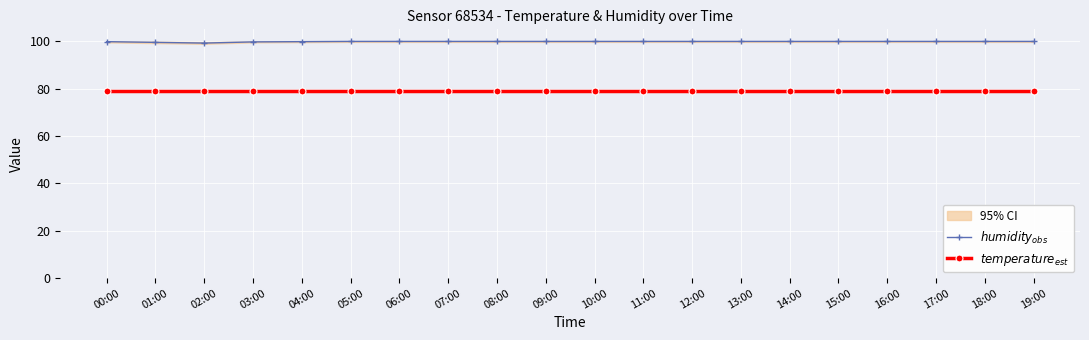

True or false: $temperature_{est}$ and $humidity_{obs}$ cross at least once.

False